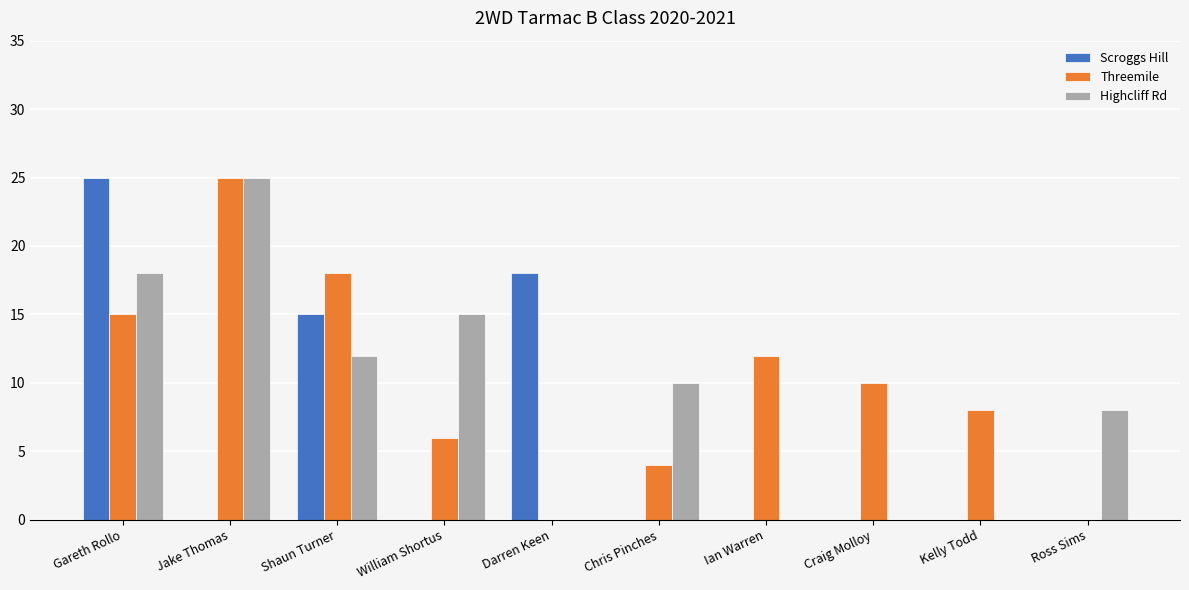

How many groups of bars are there?

10